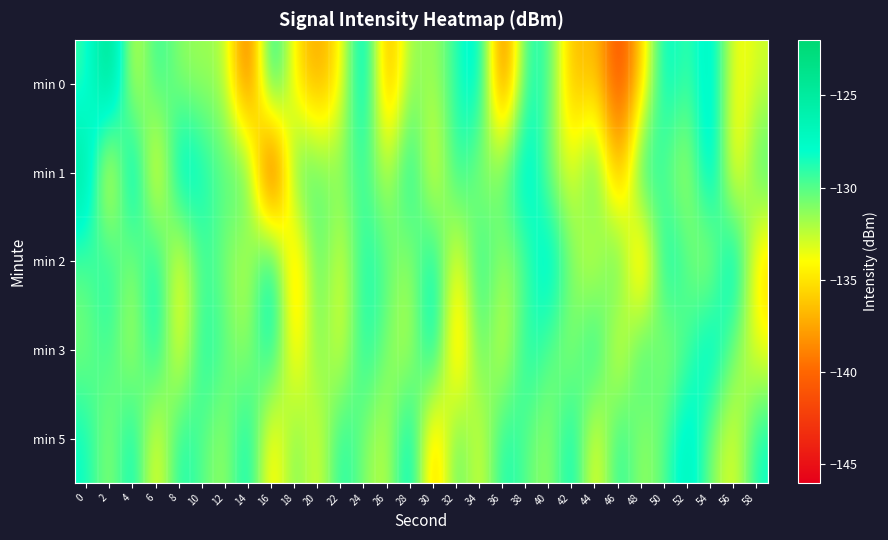

Rank the series by their maximum value, from lowest to highest.

min 3, min 5, min 2, min 1, min 0